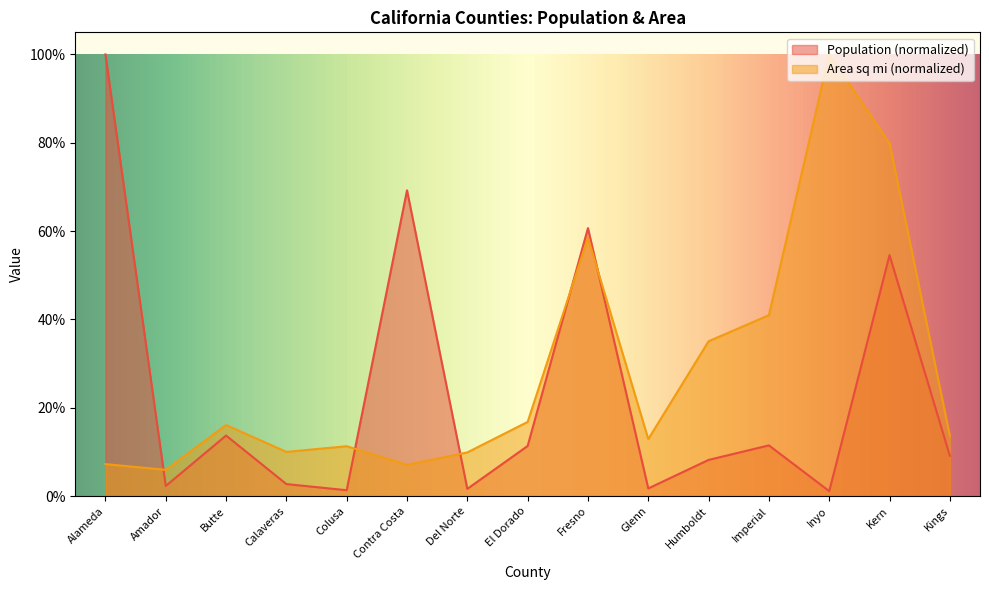

What is the label of the 14th point from the left?

Kern